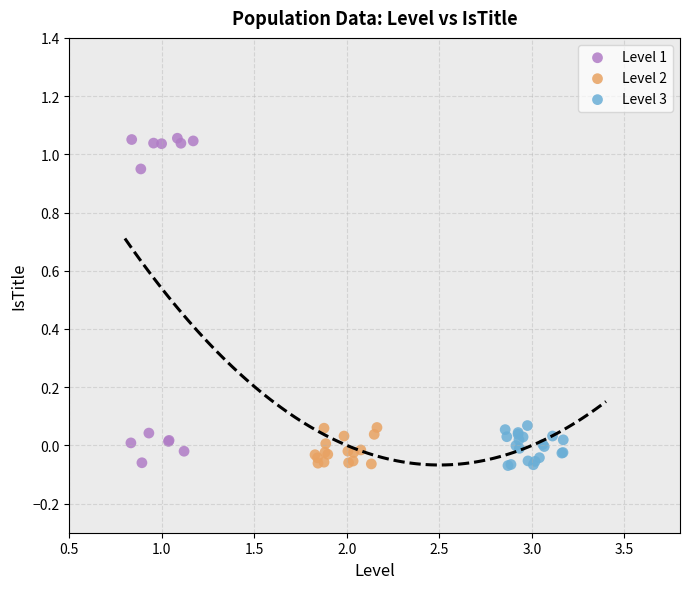

Which series has the widest spread of Y values?

Level 1